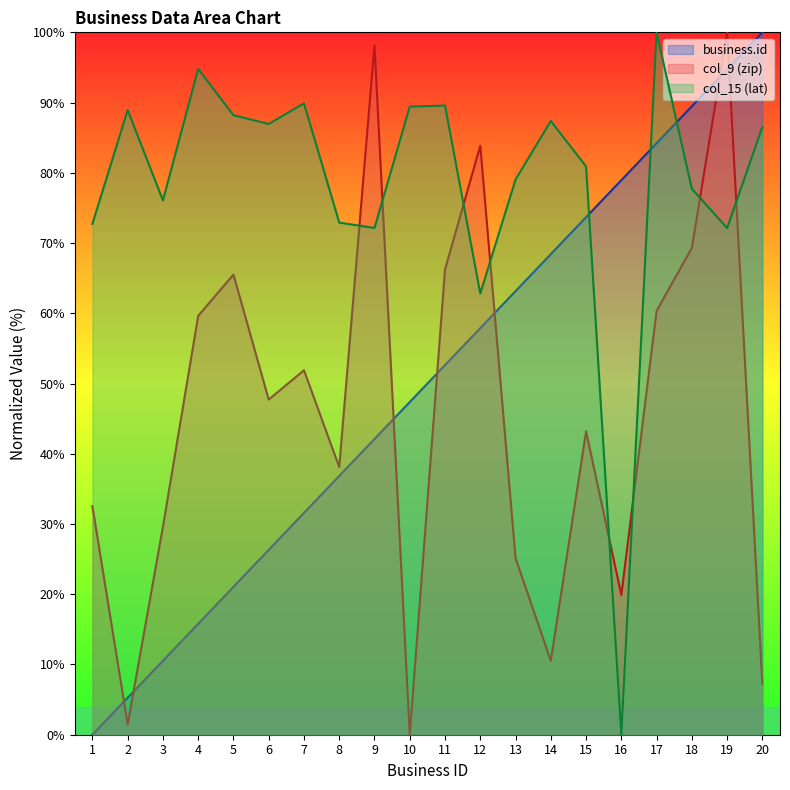

How many series are shown in this chart?

3